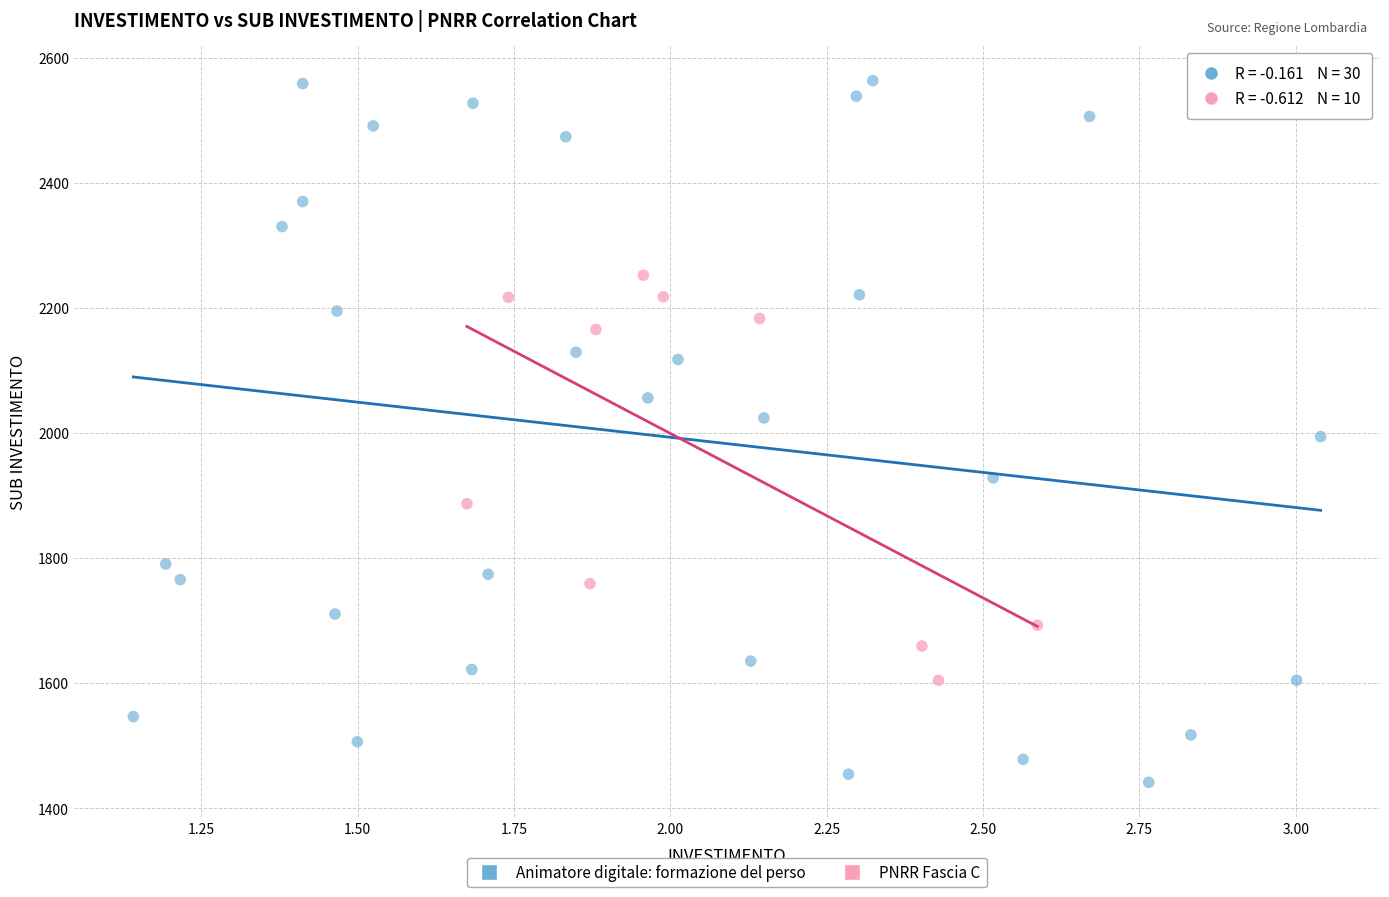

Which series has the largest Y range (max minus min)?

Animatore digitale: formazione del perso